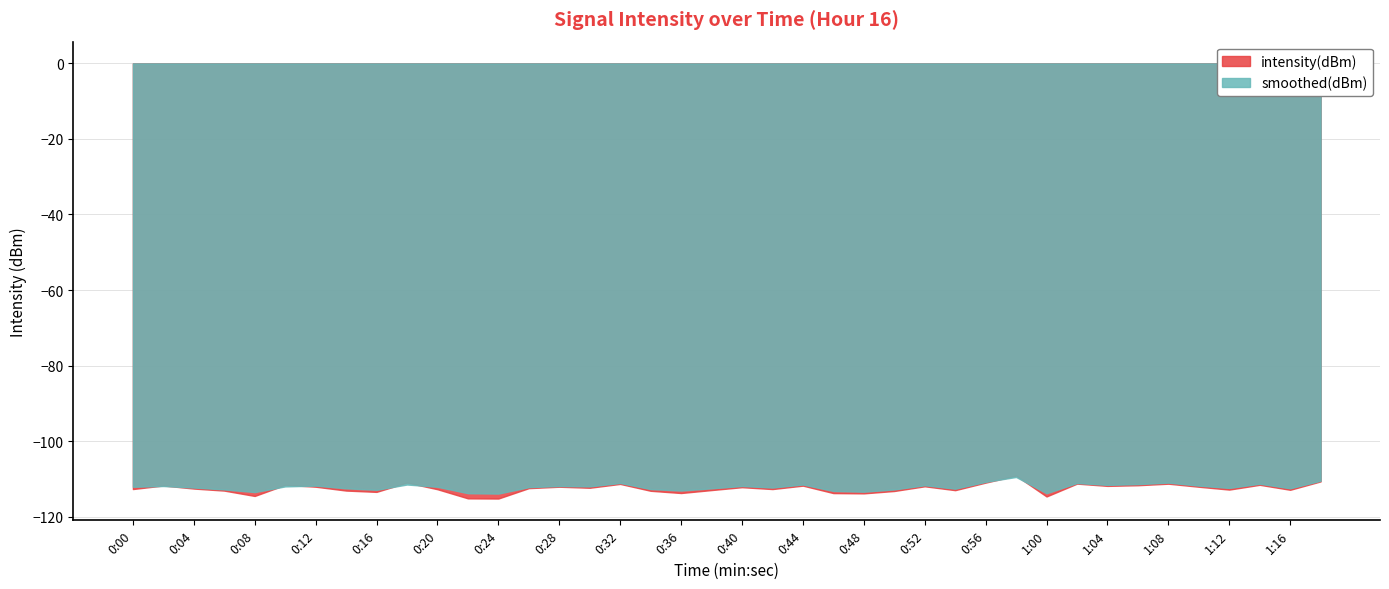

How many times do intensity(dBm) and smoothed(dBm) cross each other?

8